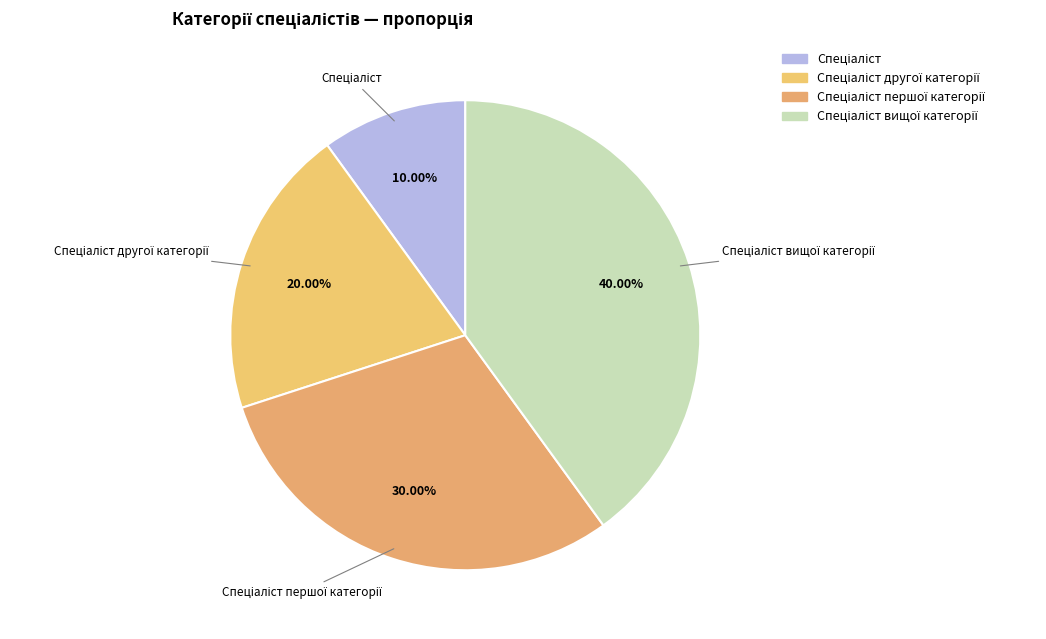

How many slices are in this pie chart?

4